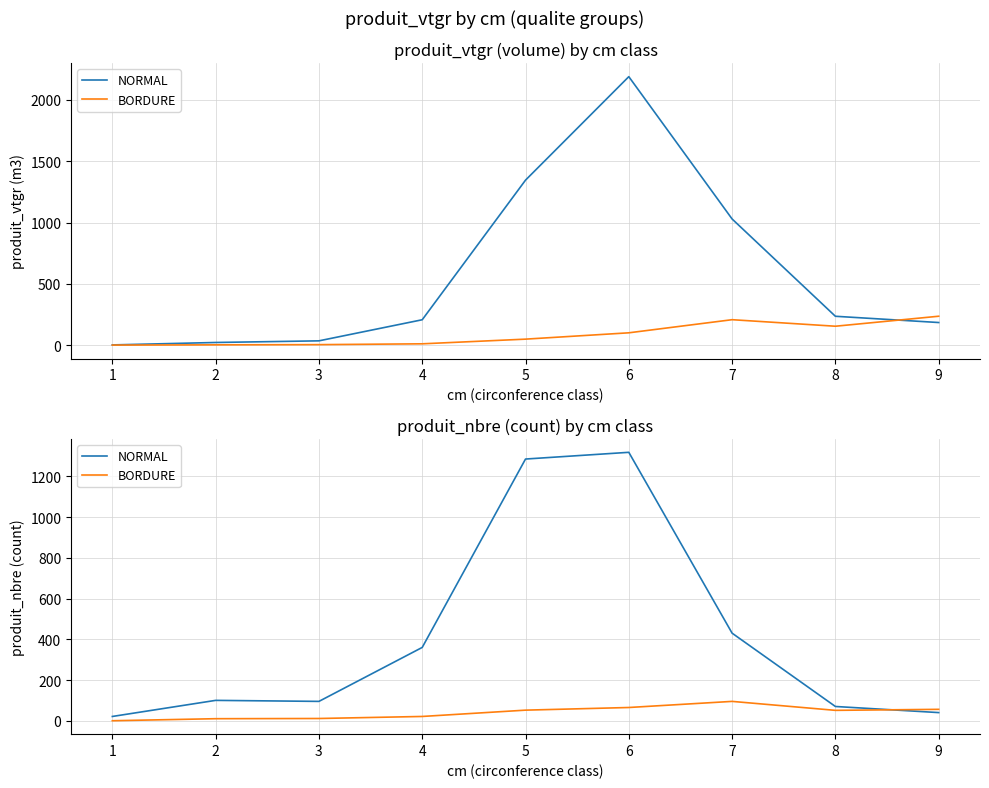

Rank the series by their average value, from lowest to highest.

BORDURE, NORMAL